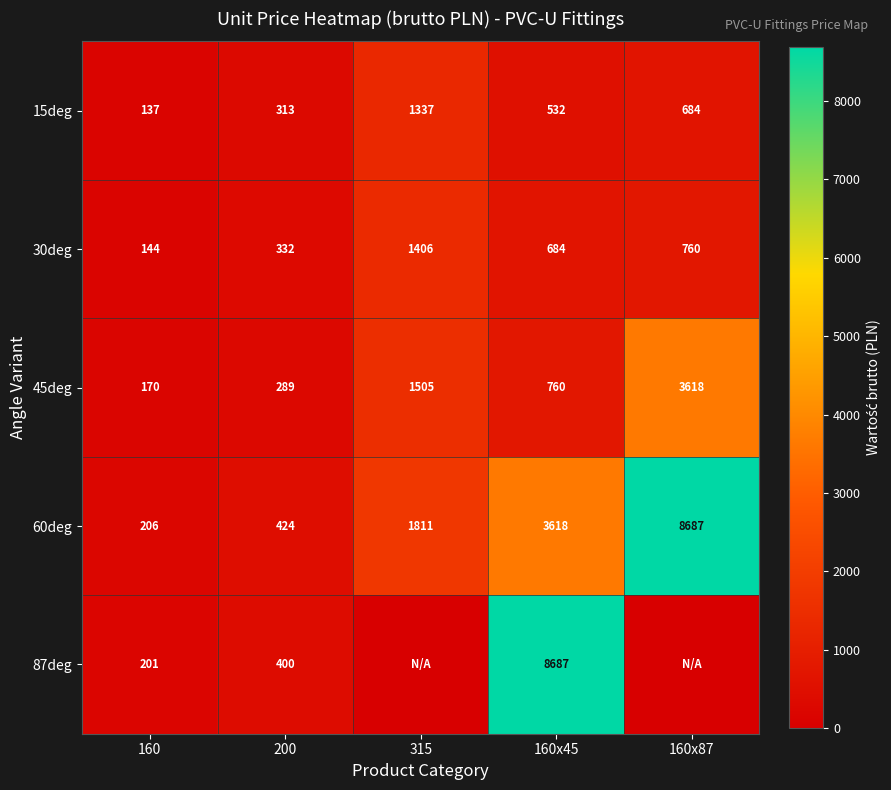

At which category is the sum across all series the highest?

160x45